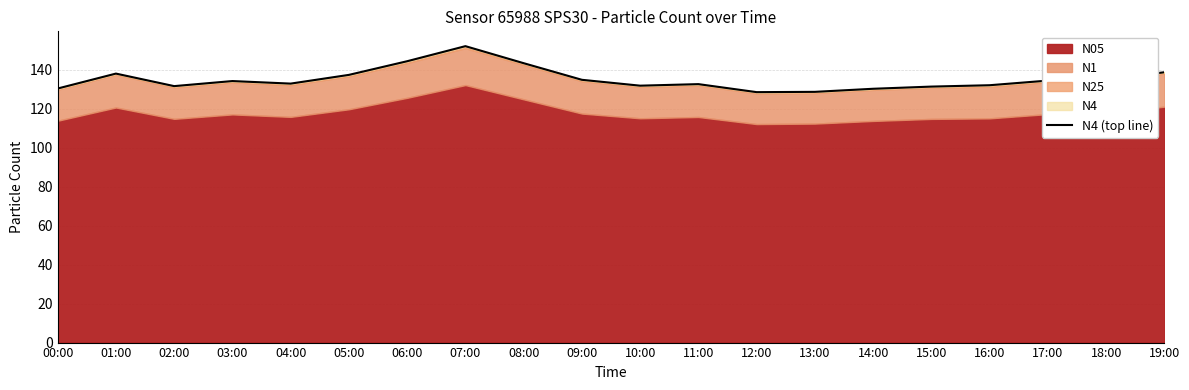

Reading left to right, extract all data points from this chart.

00:00=130.4	01:00=138.1	02:00=131.6	03:00=134.2	04:00=132.9	05:00=137.4	06:00=144.4	07:00=152.1	08:00=143.4	09:00=134.9	10:00=131.8	11:00=132.6	12:00=128.5	13:00=128.7	14:00=130.3	15:00=131.4	16:00=132.1	17:00=134.5	18:00=135.0	19:00=138.7